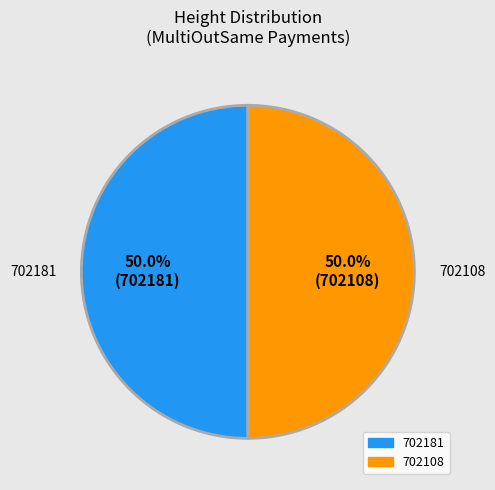

Approximately how many times larger is the value at 702181 compared to 702108?

1.0